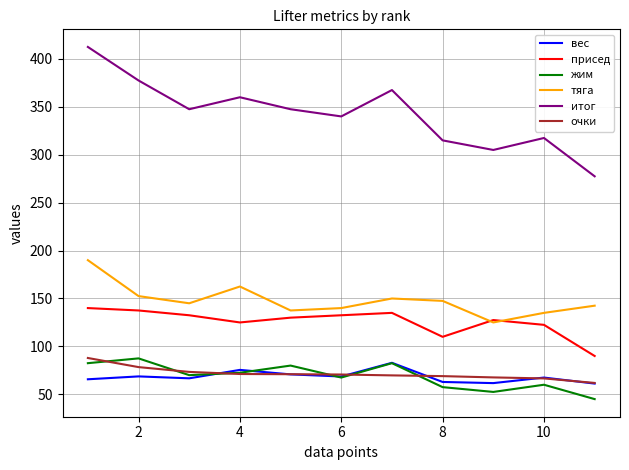

What is the minimum value for итог?

277.5